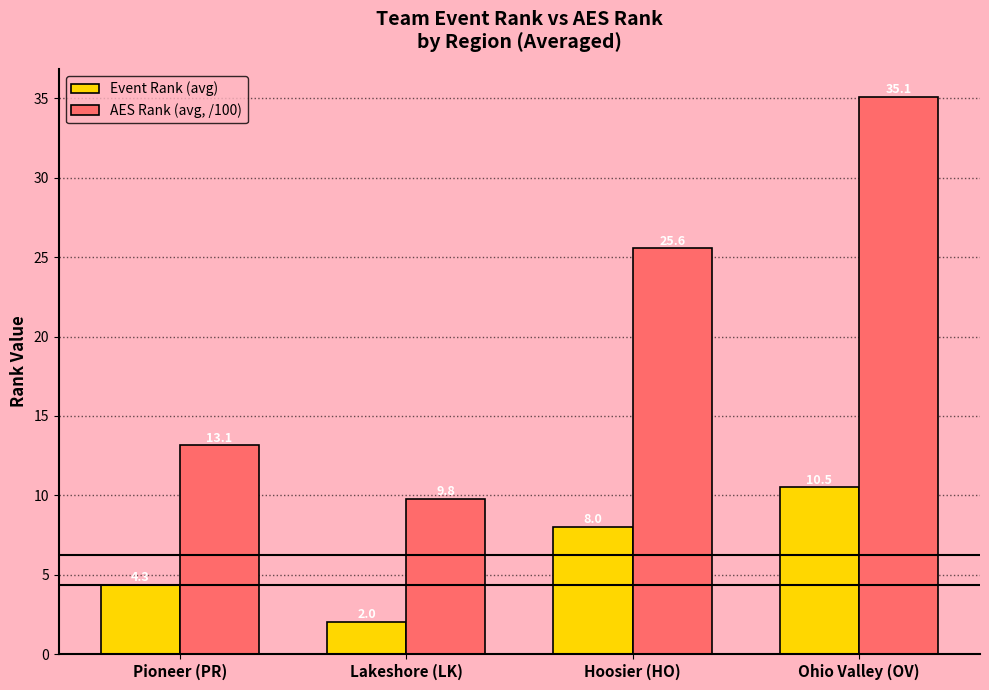

What is the difference between the AES Rank (avg, /100) values at Lakeshore (LK) and Hoosier (HO)?

15.8